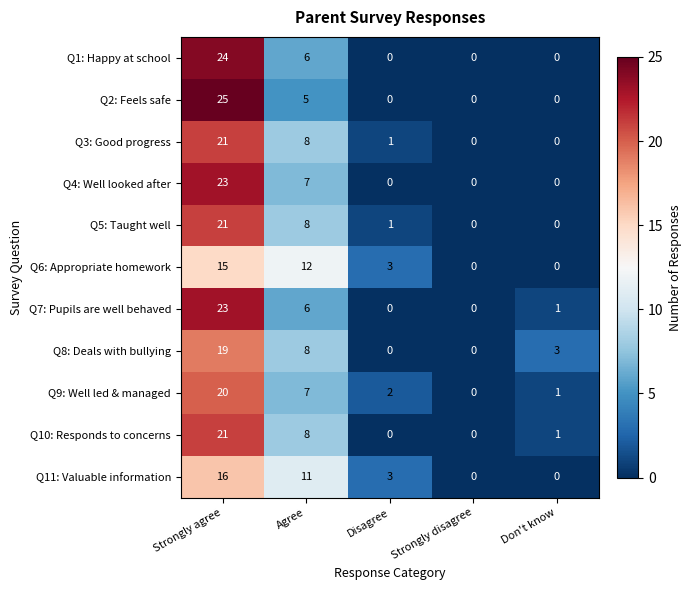

Which series changed the most between Strongly agree and Agree?

Q2: Feels safe